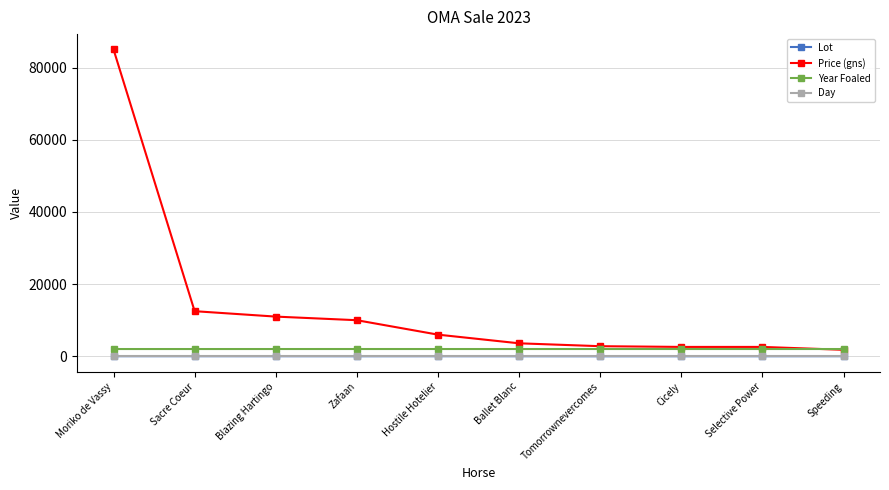

What is the difference between the highest and lowest values at Hostile Hotelier?

5998